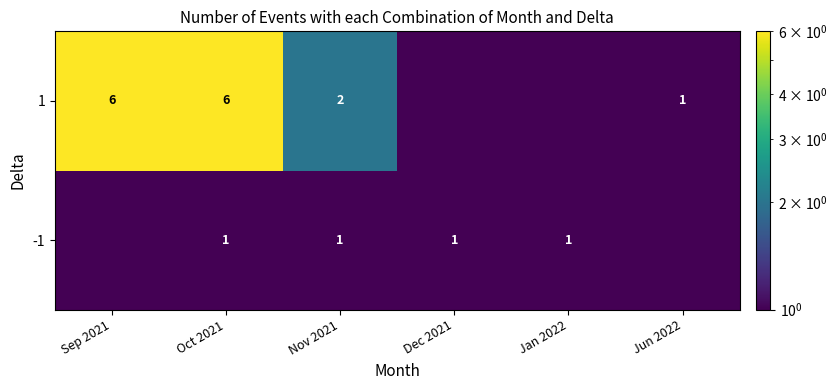

Is it true that -1 equals 1.6 at Nov 2021?

False